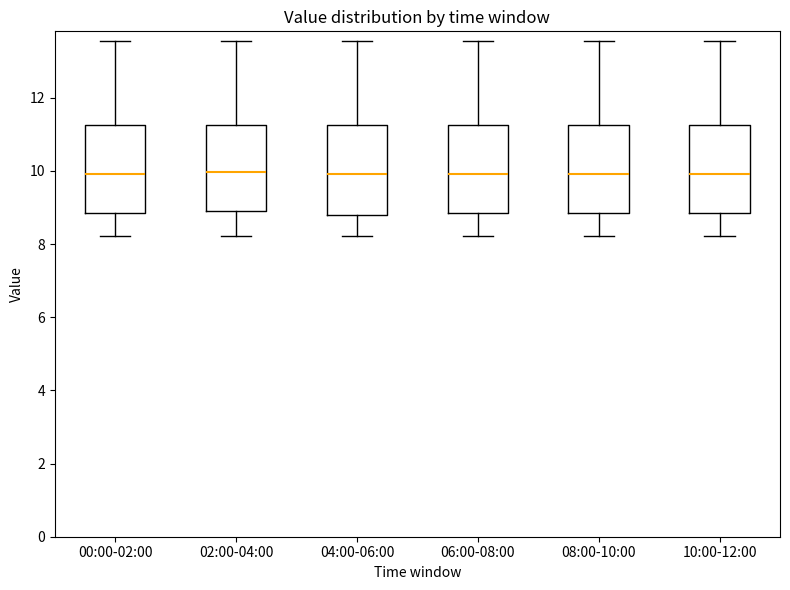

Where does the lower whisker of the box for 06:00-08:00 end on the y-axis? The values are not printed on the chart, so give them approximately, as read against the axis.

8.2